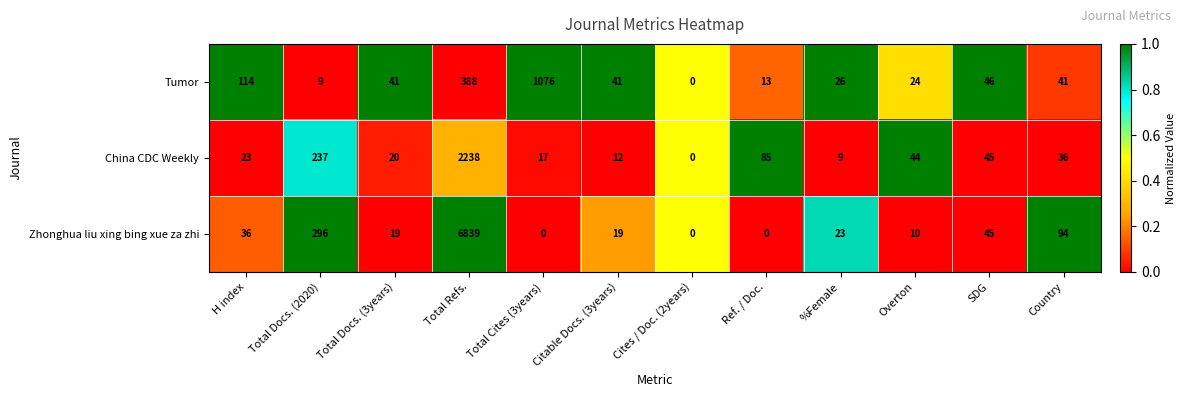

What is the total value across all series at Total Docs. (3years)?

80